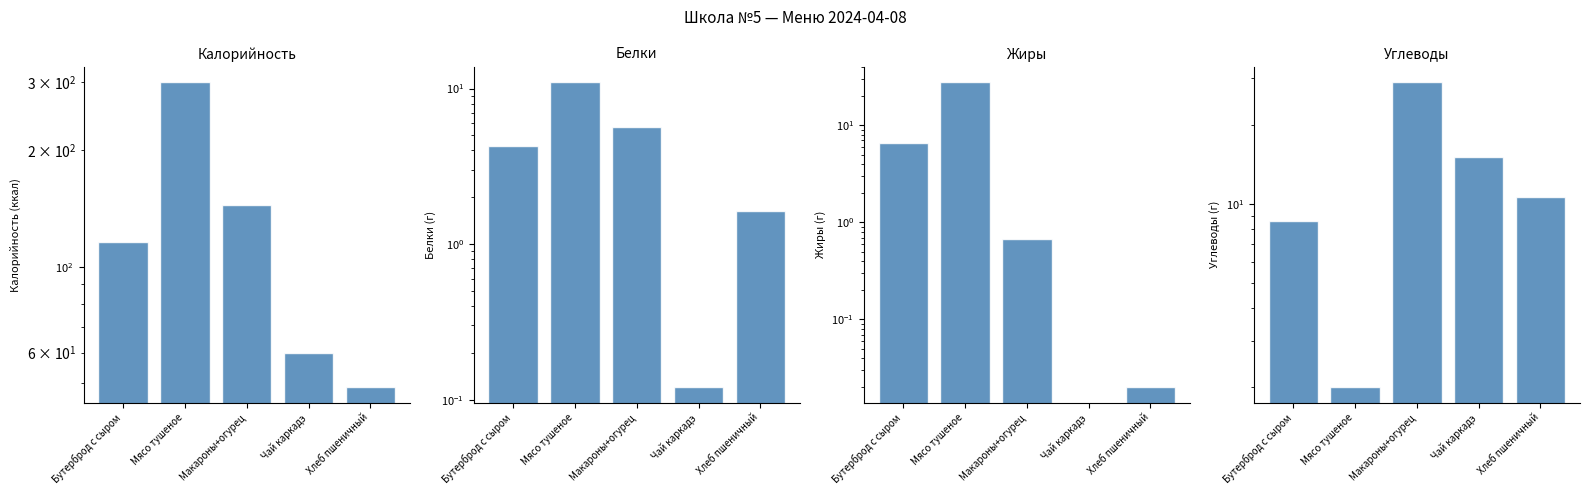

List the labels in order of value, smallest first.

Мясо тушеное, Бутерброд с сыром, Хлеб пшеничный, Чай каркадэ, Макароны+огурец